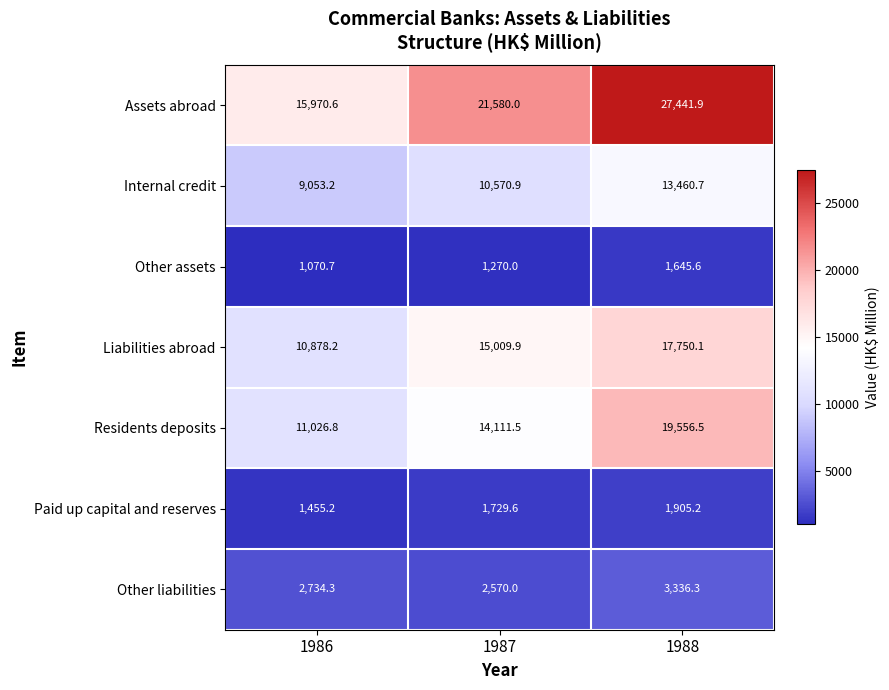

Reading right to left, list all the values displayed in this chart.

Assets abroad: 27441.9	21580.0	15970.6
Internal credit: 13460.7	10570.9	9053.2
Other assets: 1645.6	1270.0	1070.7
Liabilities abroad: 17750.1	15009.9	10878.2
Residents deposits: 19556.5	14111.5	11026.8
Paid up capital and reserves: 1905.2	1729.6	1455.2
Other liabilities: 3336.3	2570.0	2734.3